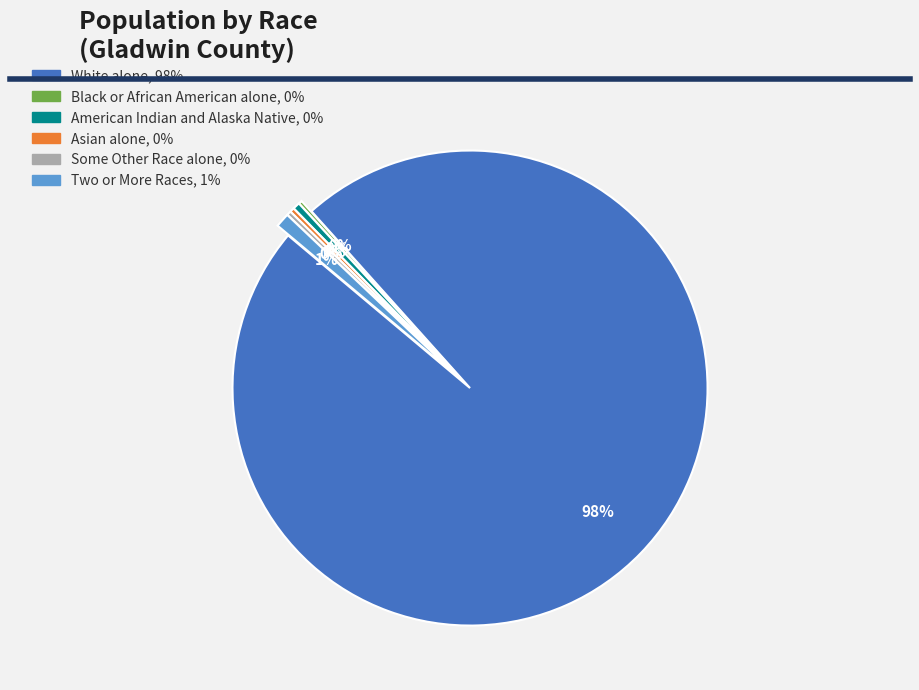

Is there any slice that represents more than half of the pie?

Yes